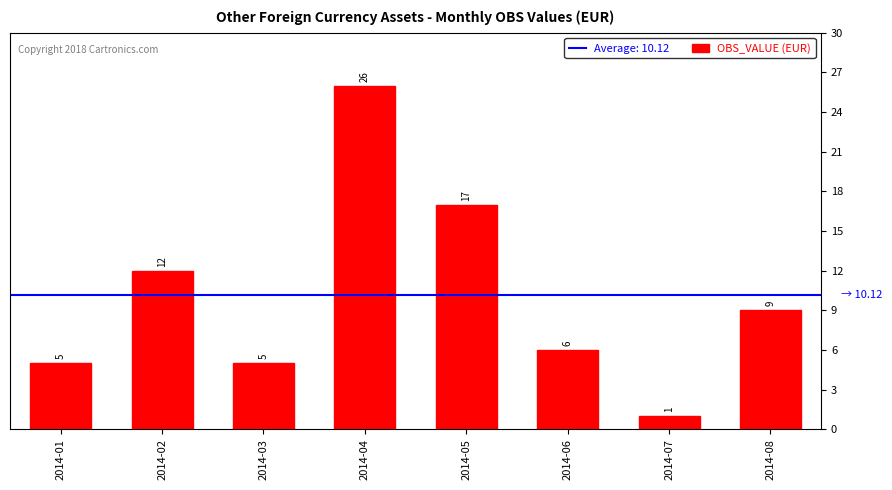

What is the change in value from 2014-04 to 2014-06?

-20